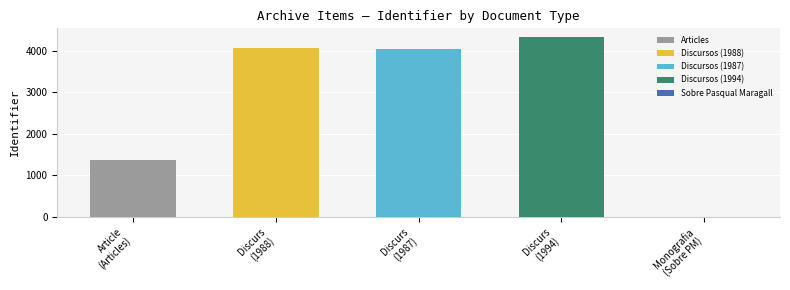

What is the label of the 4th bar from the right?

Discurs